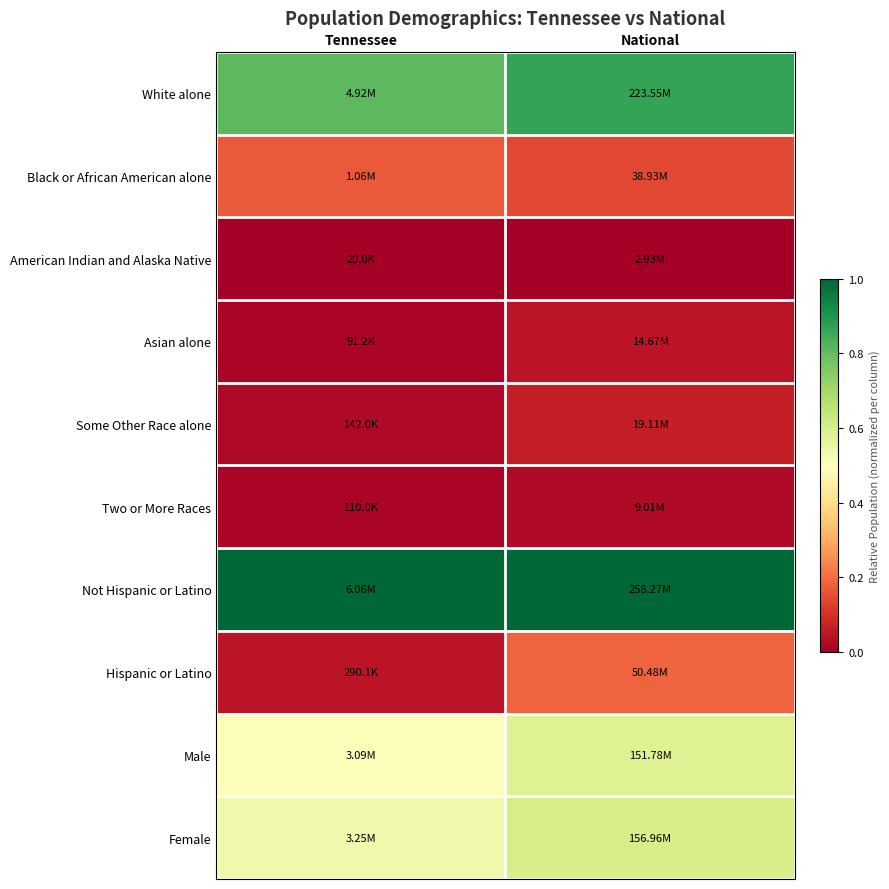

Between Tennessee and National, which is larger?

National